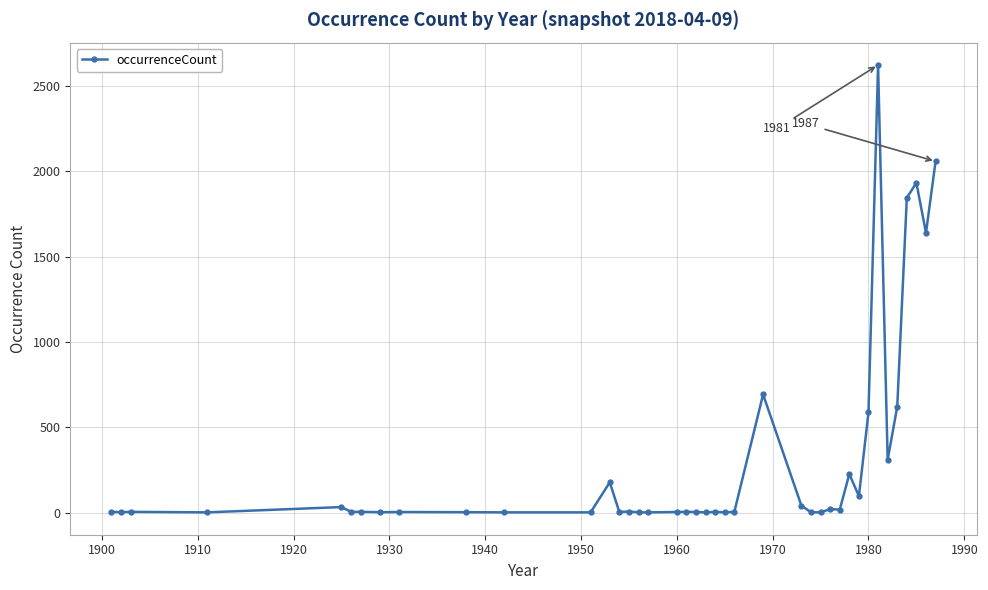

What is the maximum value shown in the chart?

2623